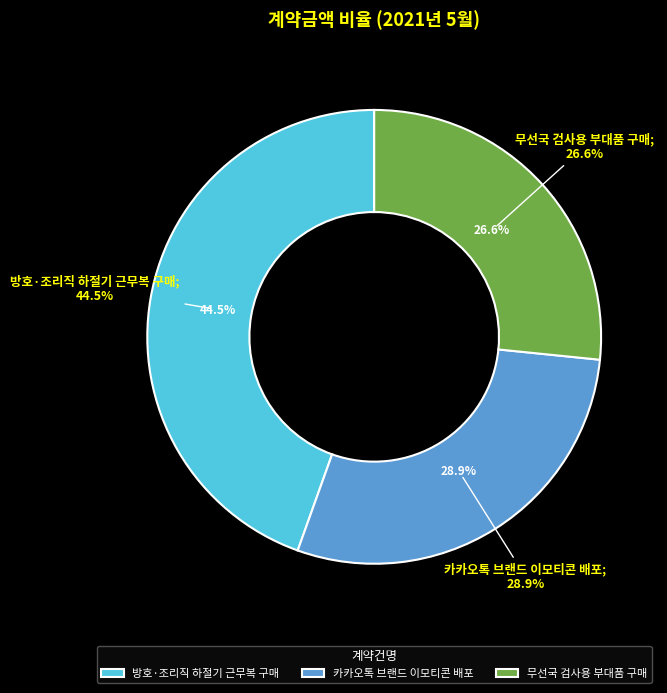

What percentage is NOT represented by 카카오톡 브랜드 이모티콘 배포?

71.1%